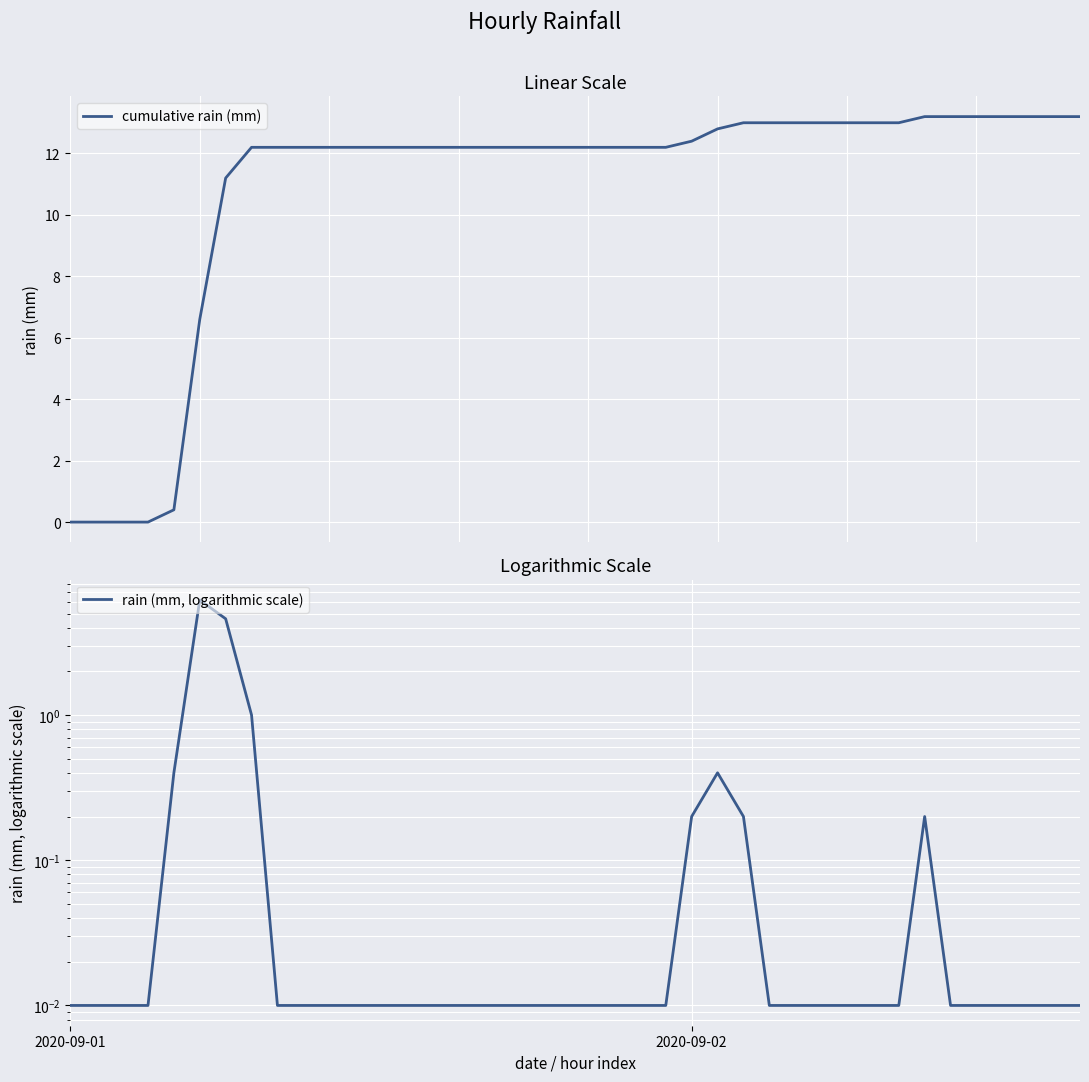

Is it true that cumulative rain (mm) equals 19.1 at 36?

False